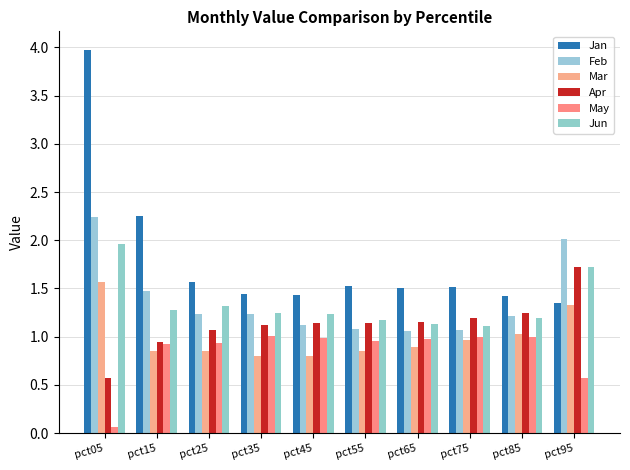

Count the number of data series in this chart.

6